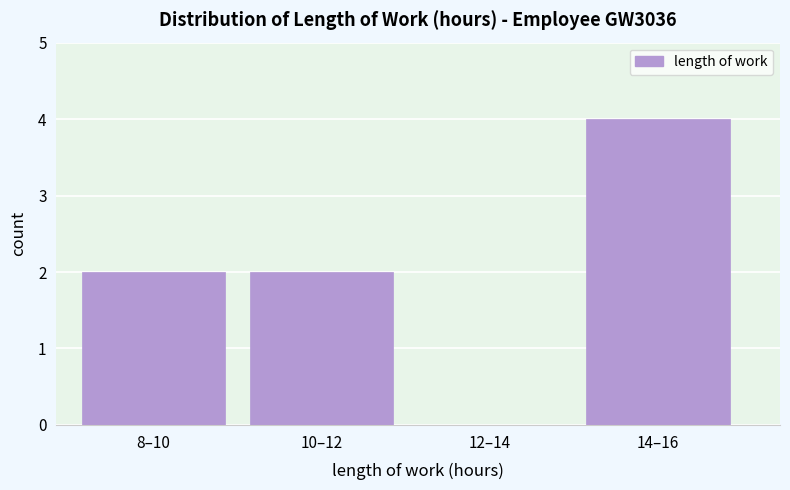

Reading left to right, transcribe all the data shown in this chart.

8–10=2	10–12=2	12–14=0	14–16=4